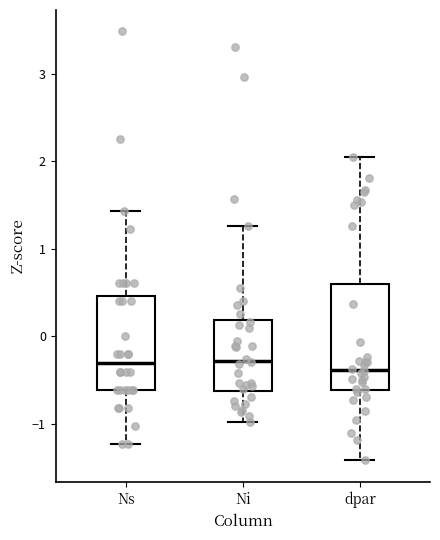

Reading left to right, read every box against the y-axis: the position of its median line, the range the box covers, and the ends of its whiskers. The values are not printed on the chart, so give them approximately, as read against the axis.

Ns: median -0.3, box -0.6 to 0.5, whiskers -1.2 to 1.4
Ni: median -0.3, box -0.6 to 0.2, whiskers -1.0 to 1.3
dpar: median -0.4, box -0.6 to 0.6, whiskers -1.4 to 2.0